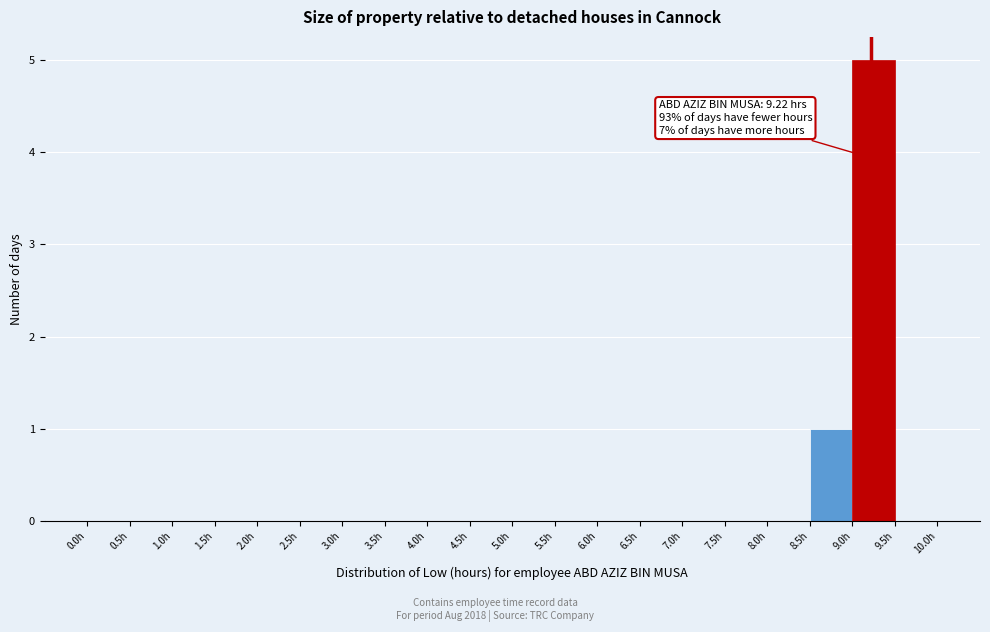

Over which range of the x-axis is the bar tallest?

9.0 to 9.5